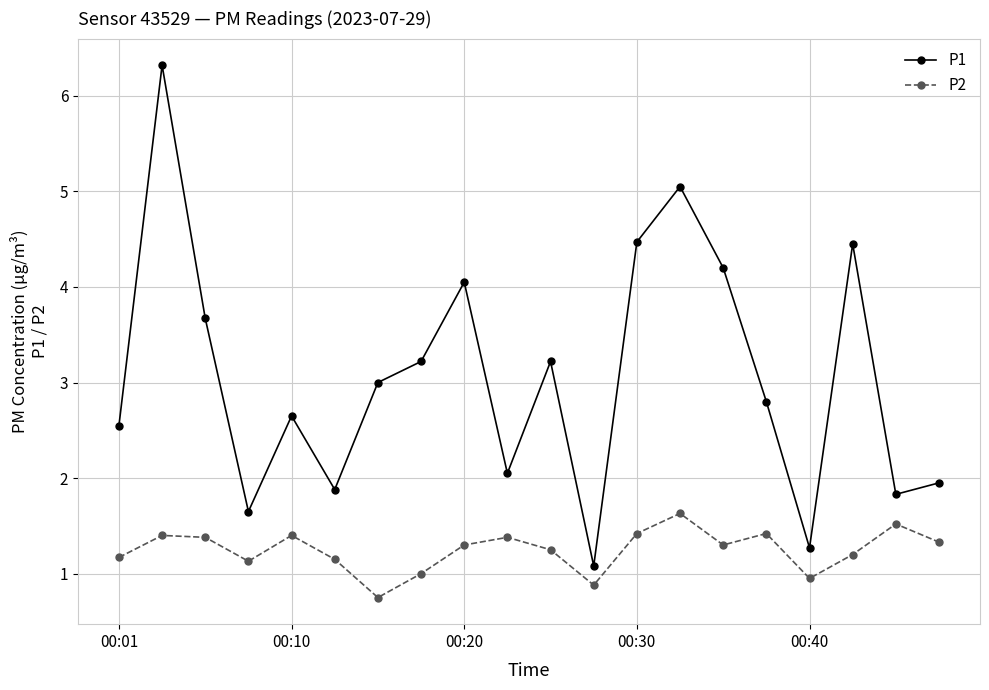

List the series in order of their overall mean, lowest first.

P2, P1